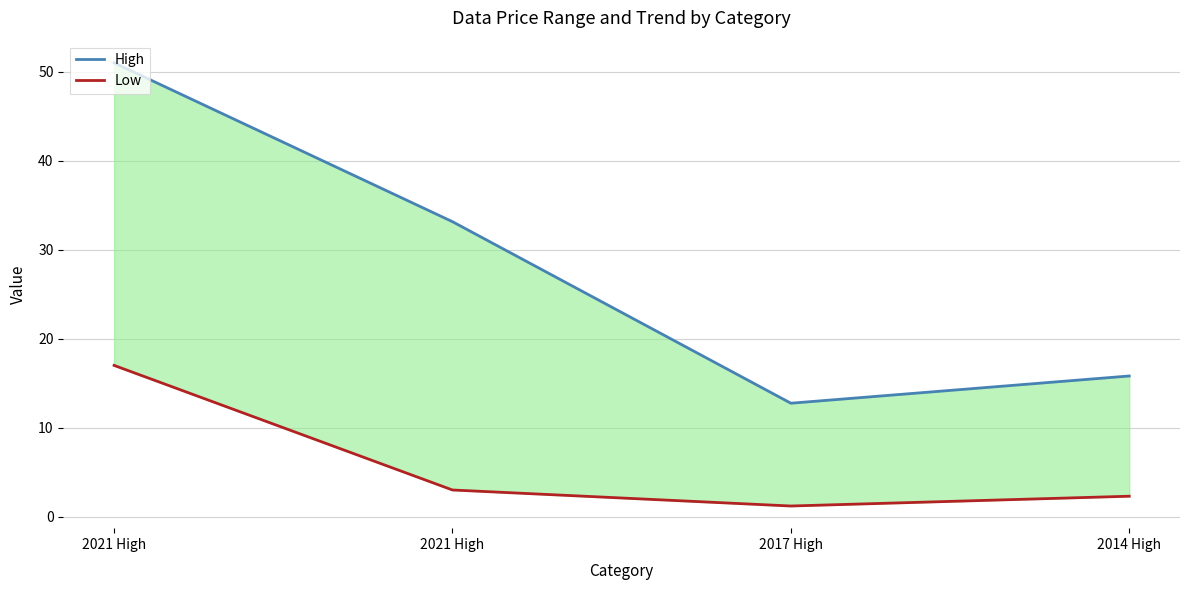

Is the value of Low at 2014 High greater than the value of High at 2014 High?

No